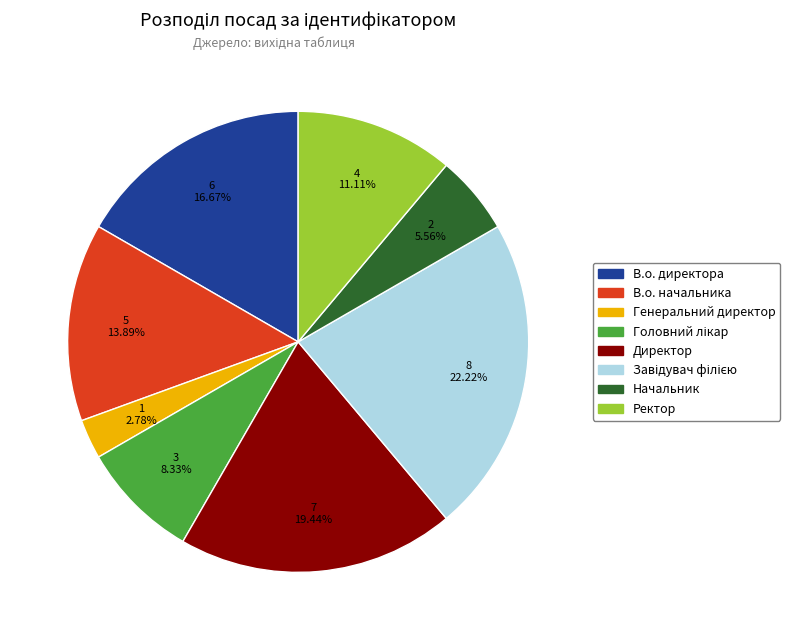

What percentage is NOT represented by В.о. начальника?

86.1%